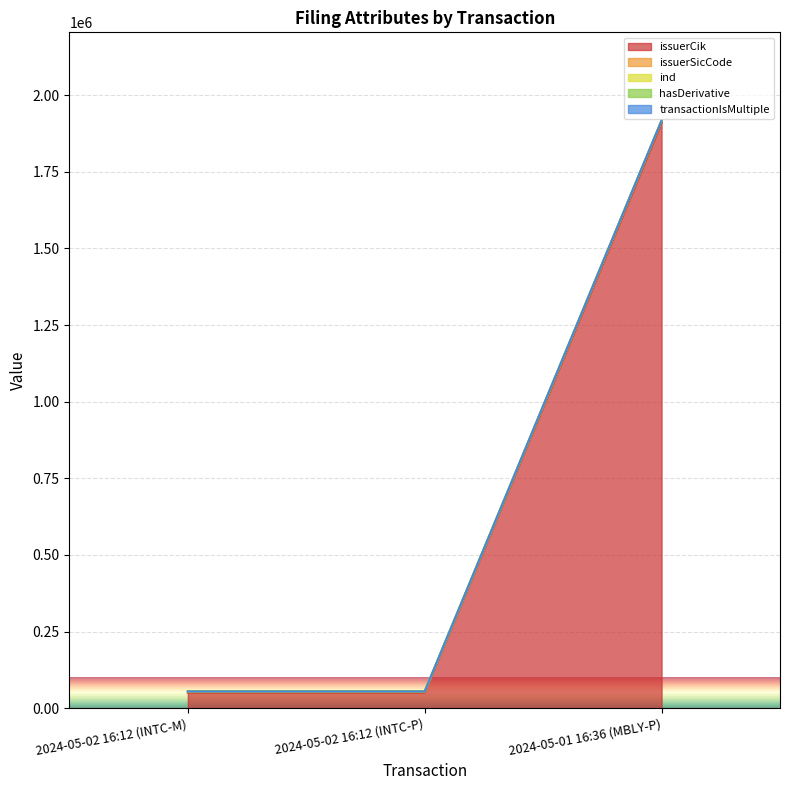

What is the minimum value for issuerCik?

50863